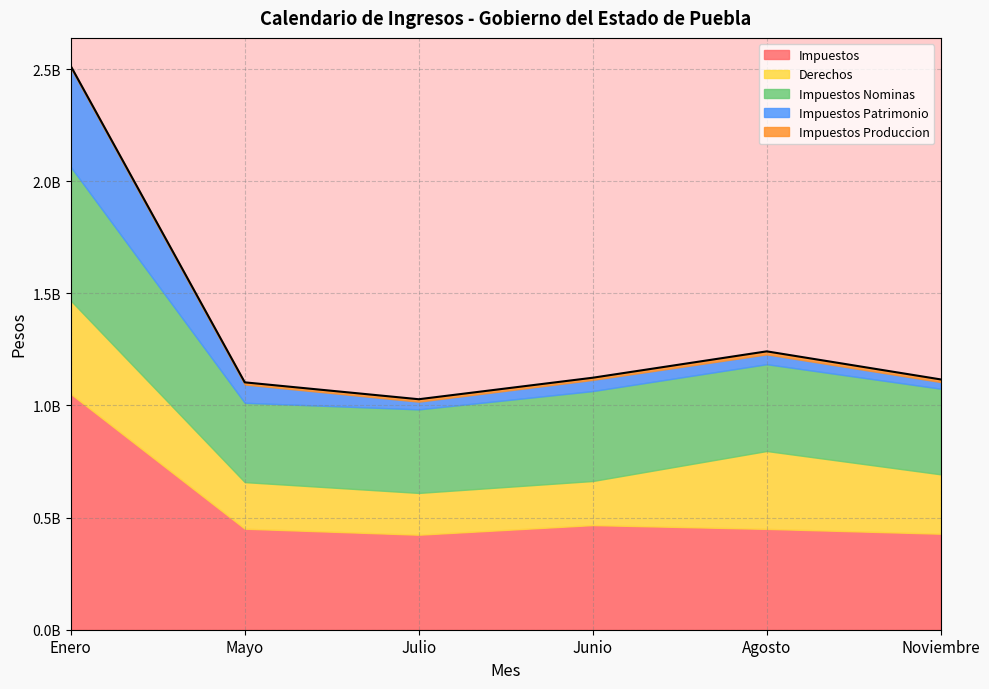

What is the total value across all series at Junio?

1123610710